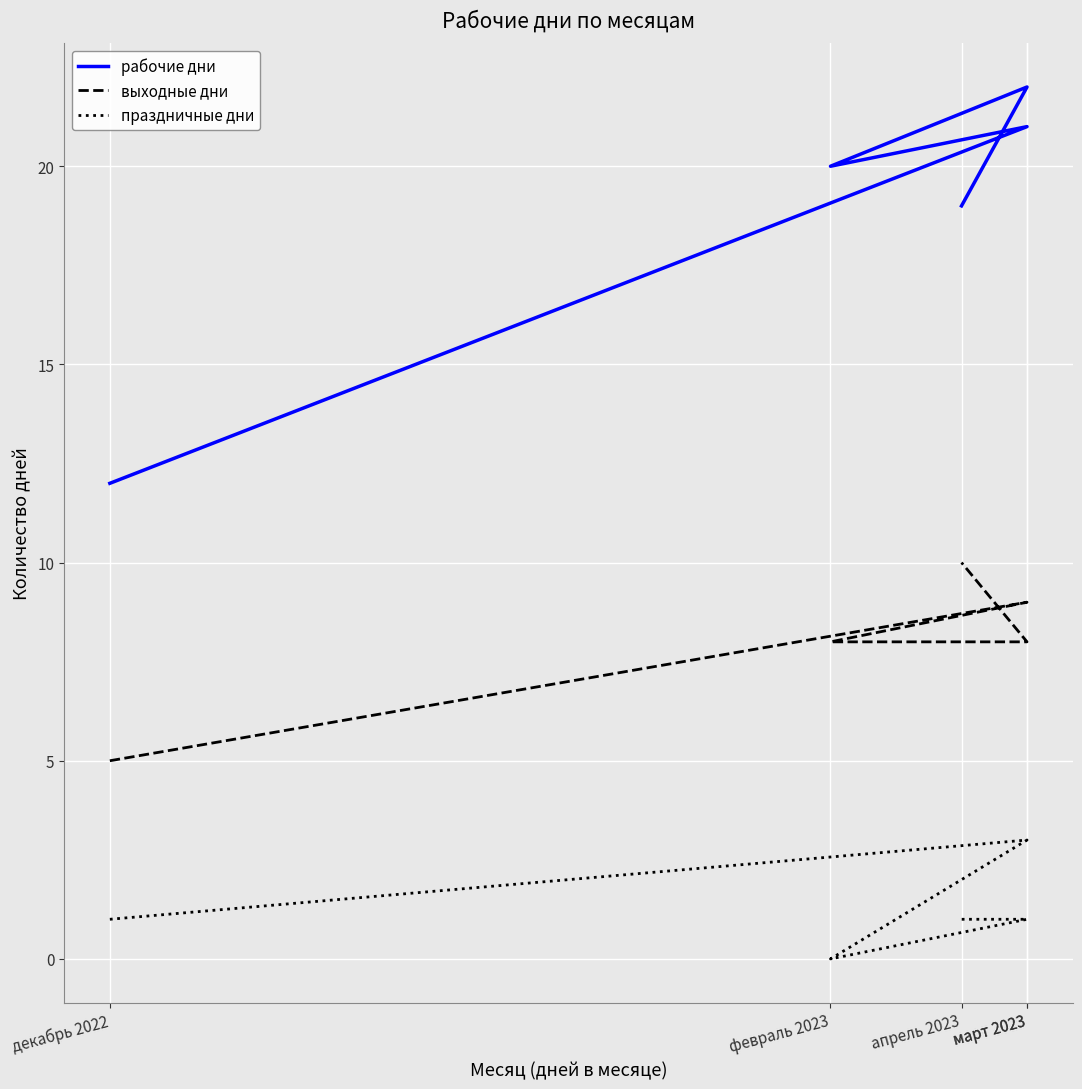

What is the minimum value for рабочие дни?

12